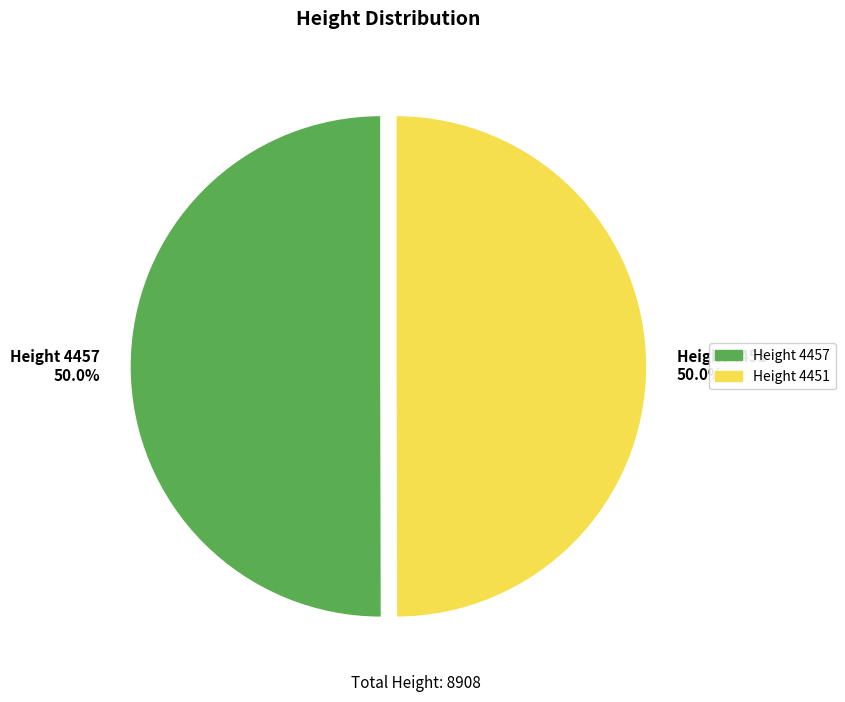

What is the ratio of the value at Height 4451 to the value at Height 4457?

1.0